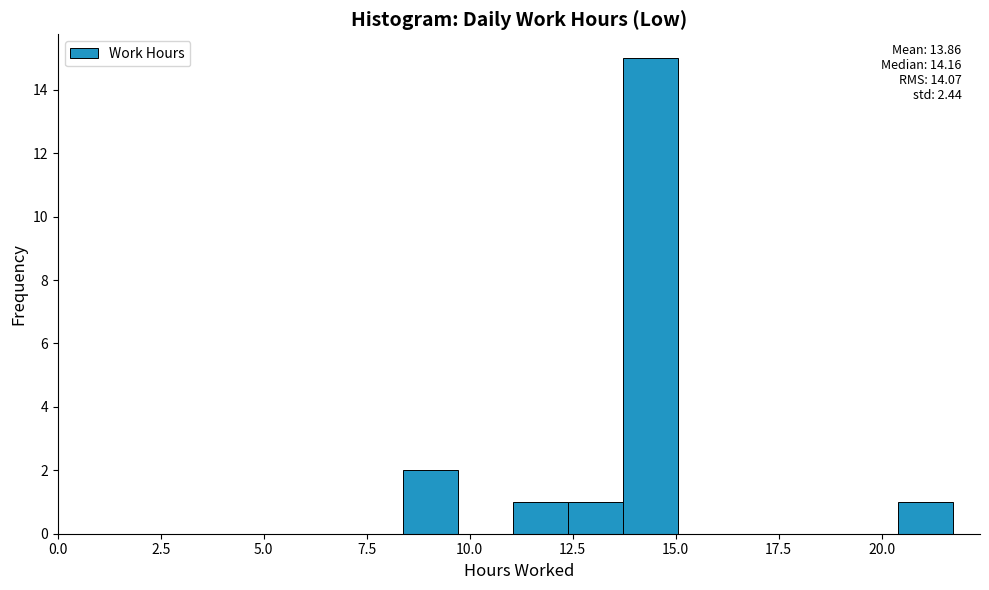

Read against the x-axis, roughly where is the centre of the tallest bar?

14.5